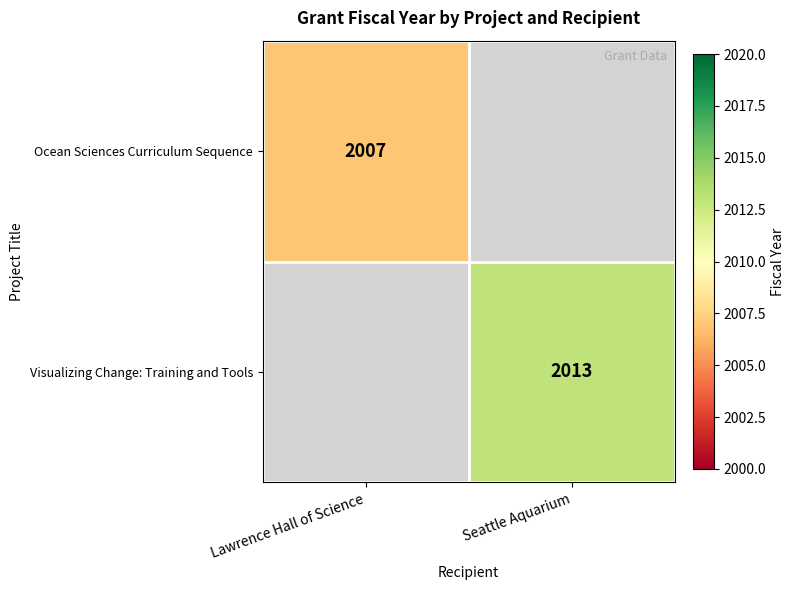

At how many categories does at least one series exceed 2008?

1